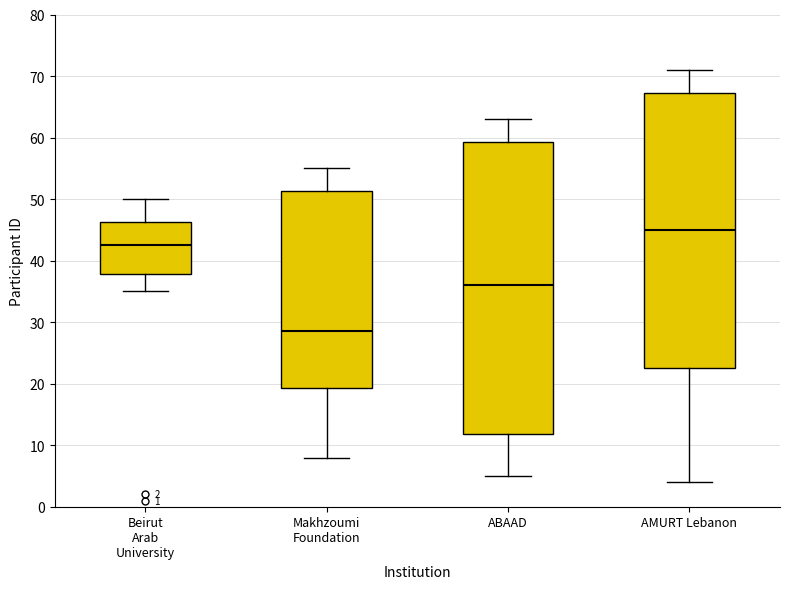

Which box is the tallest, from its lower edge to its upper edge?

ABAAD